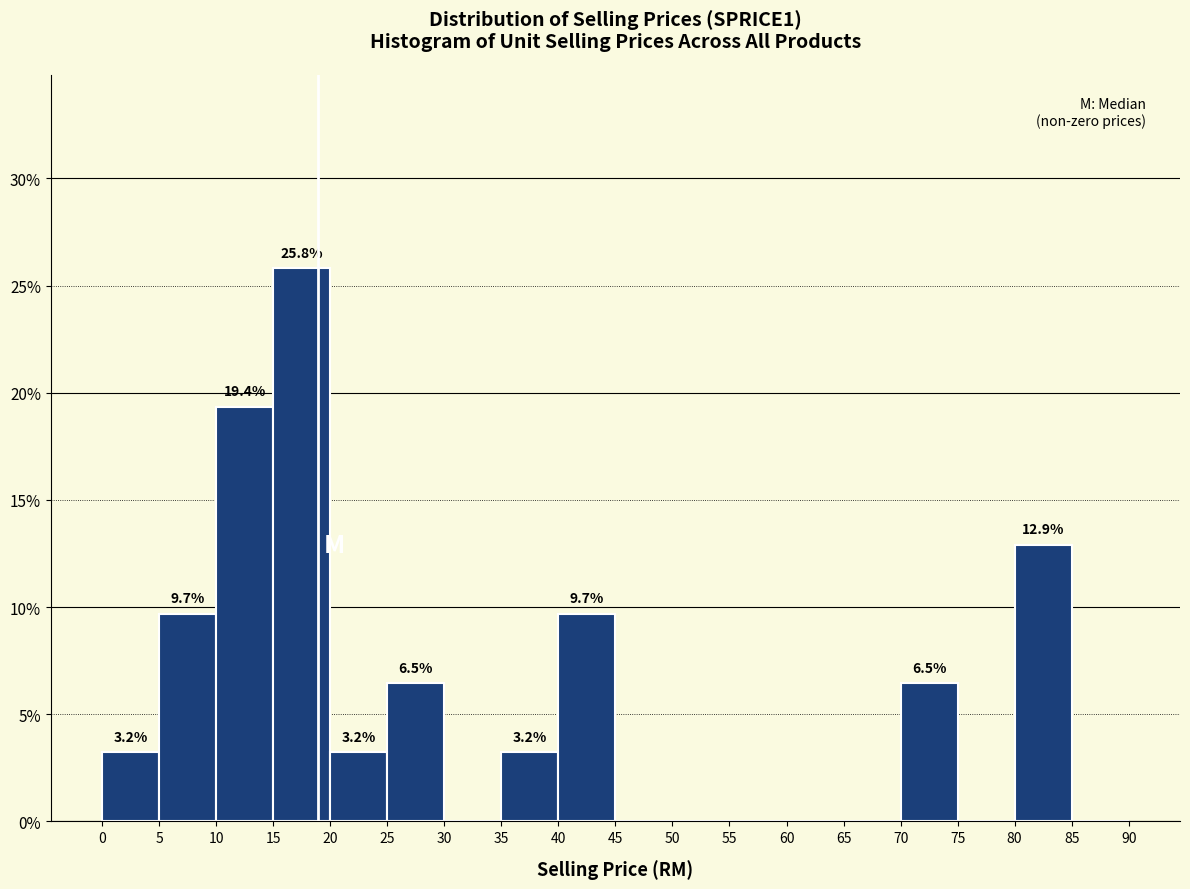

Over which range of the x-axis is the bar tallest?

15 to 20